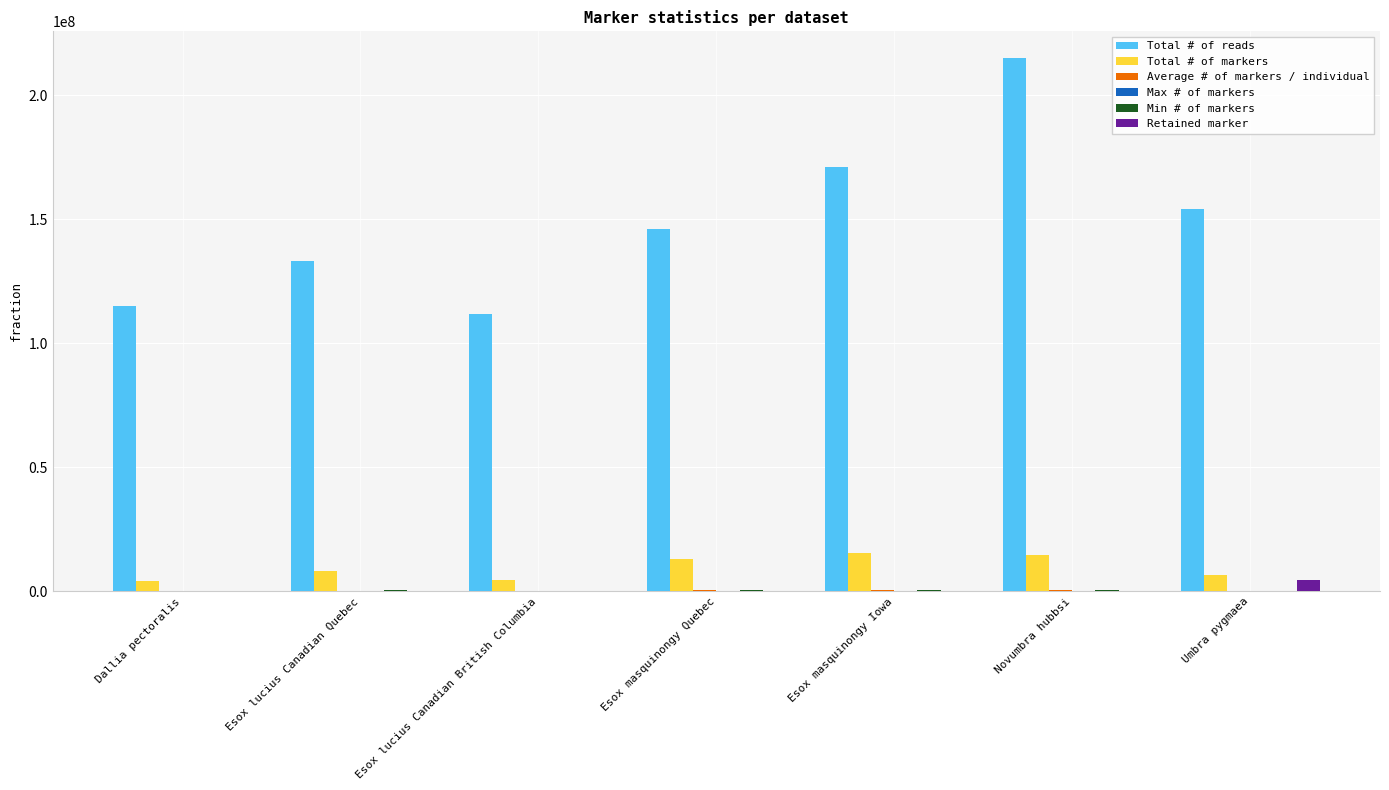

Between Dallia pectoralis and Esox masquinongy Quebec, which series saw the biggest shift?

Total # of reads